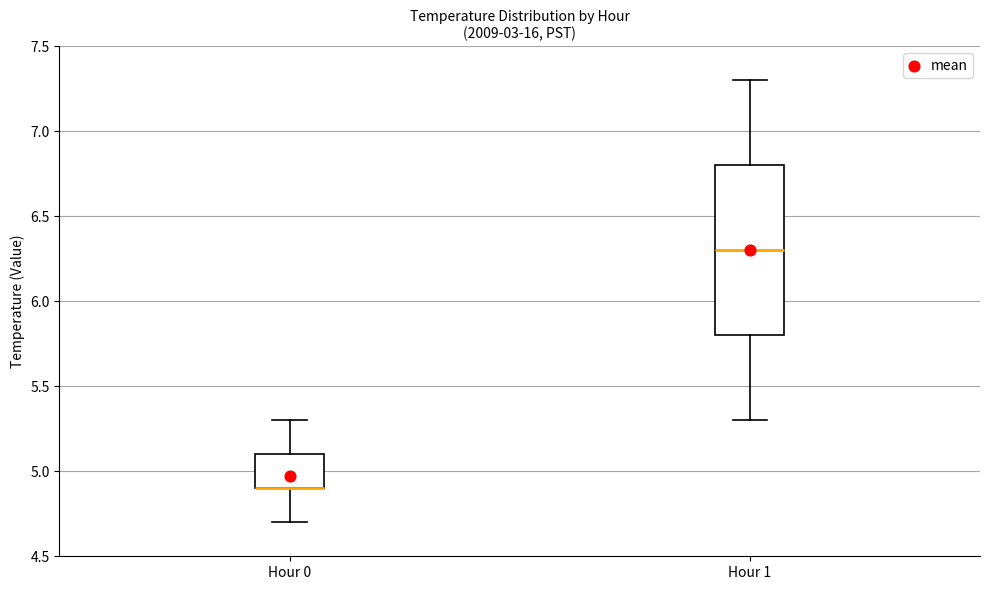

Reading left to right, transcribe this box plot: for each box, give where its median line is, the range the box spans, and where its two whiskers end, as read against the y-axis. The values are not printed on the chart, so give them approximately, as read against the axis.

Hour 0: median 4.9 (drawn on the box's lower edge), box 4.9 to 5.1, whiskers 4.7 to 5.3
Hour 1: median 6.3, box 5.8 to 6.8, whiskers 5.3 to 7.3